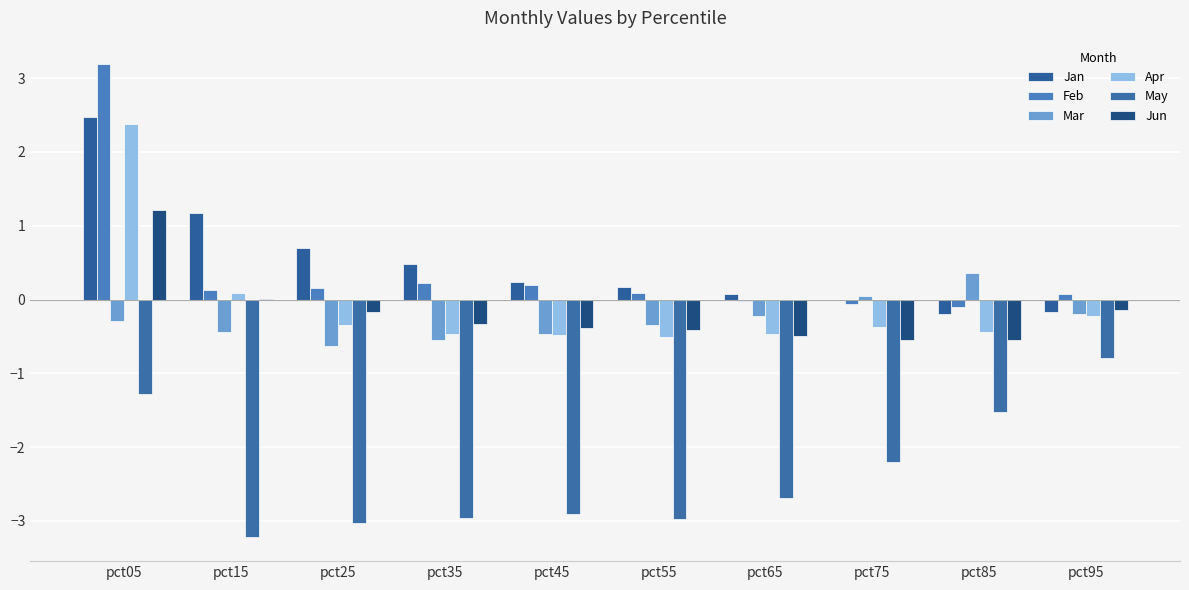

What is the difference between the Mar values at pct15 and pct85?

0.8